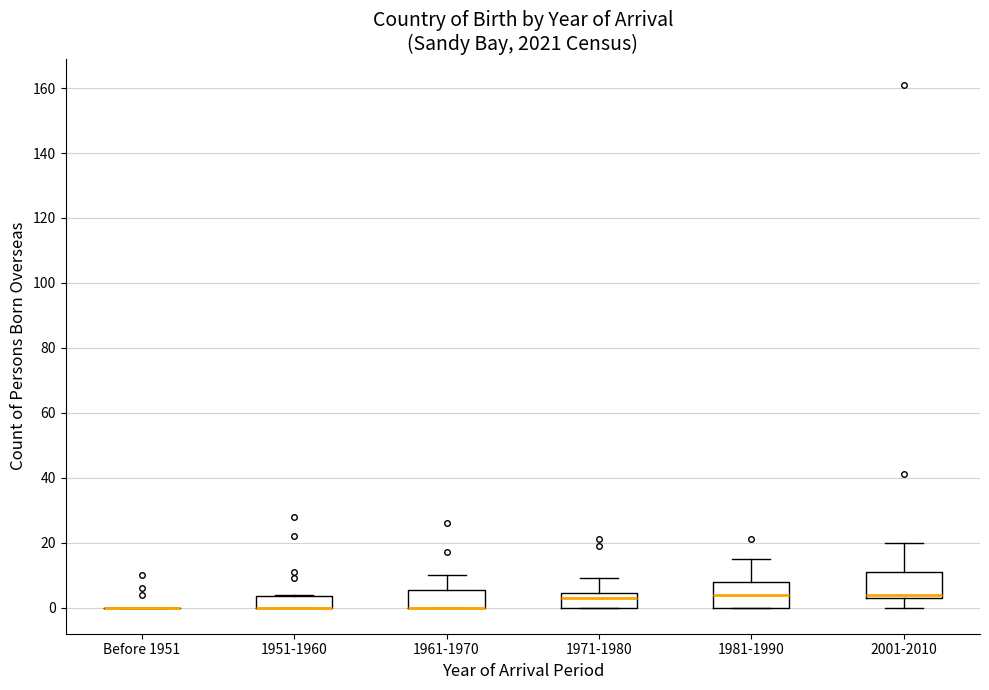

Reading left to right, read every box against the y-axis: the position of its median line, the range the box covers, and the ends of its whiskers. The values are not printed on the chart, so give them approximately, as read against the axis.

Before 1951: box collapsed to a line at 0, whiskers 0 to 0
1951-1960: median 0 (drawn on the box's lower edge), box 0 to 4, whiskers 0 to 4
1961-1970: median 0 (drawn on the box's lower edge), box 0 to 6, whiskers 0 to 10
1971-1980: median 4 (just below the box's upper edge), box 0 to 4, whiskers 0 to 10
1981-1990: median 4, box 0 to 8, whiskers 0 to 16
2001-2010: median 4 (just above the box's lower edge), box 4 to 12, whiskers 0 to 20